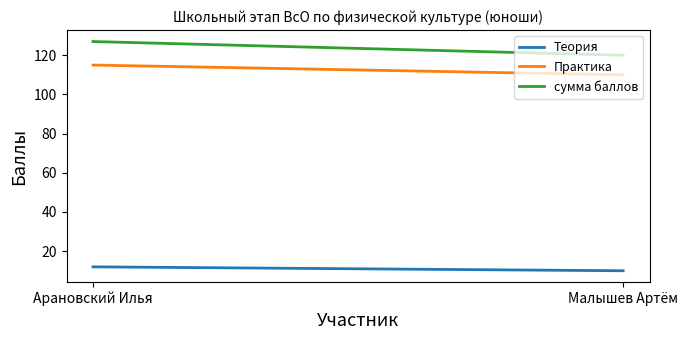

What is the maximum value shown in the chart?

127